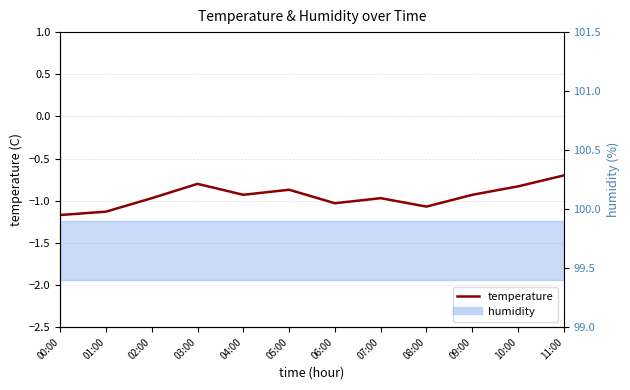

Rank the categories by value from highest to lowest.

11:00, 03:00, 10:00, 05:00, 04:00, 09:00, 02:00, 07:00, 06:00, 08:00, 01:00, 00:00